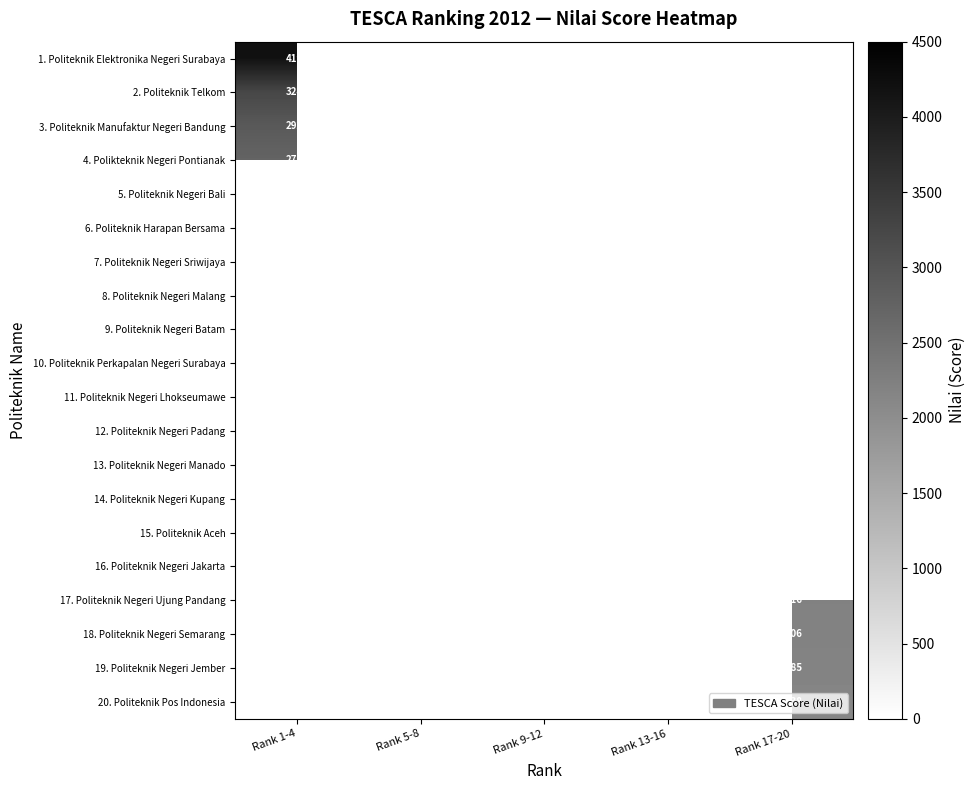

How many data points does each series have?

5